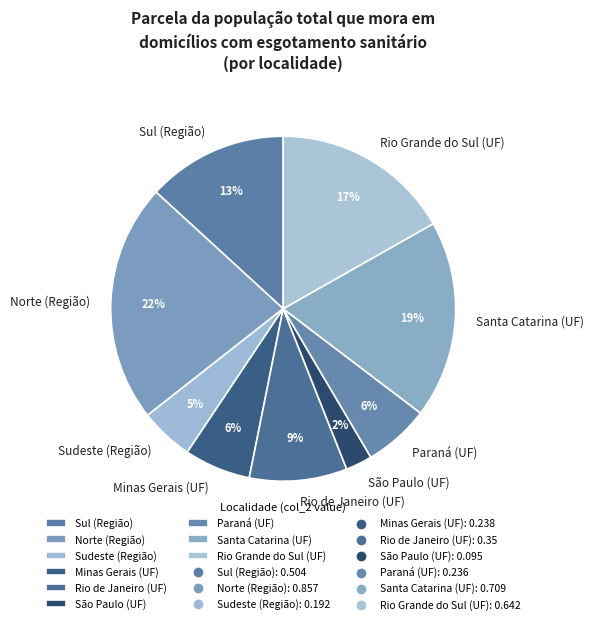

True or false: São Paulo (UF) accounts for 2% of the total.

True